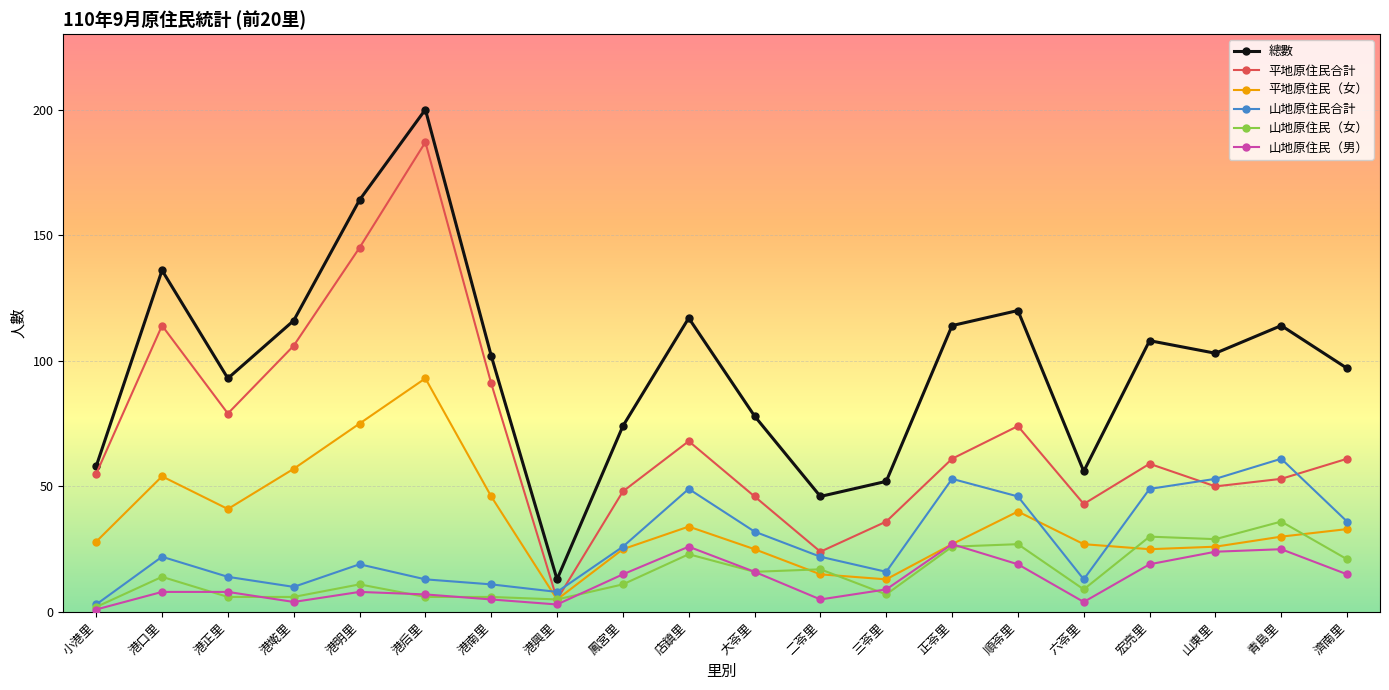

How many lines are shown in the chart?

6